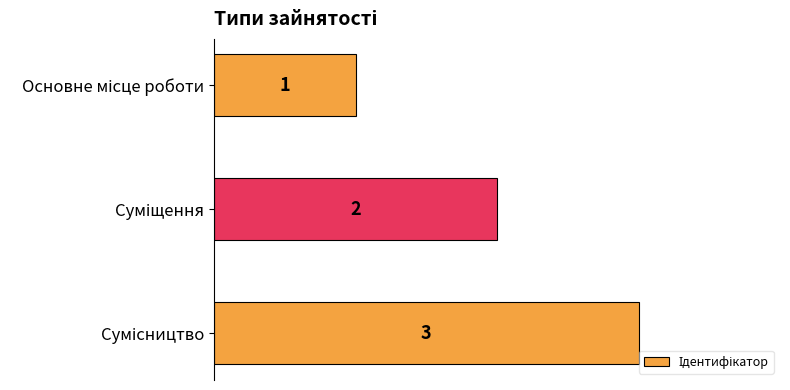

How many series are shown in this chart?

1